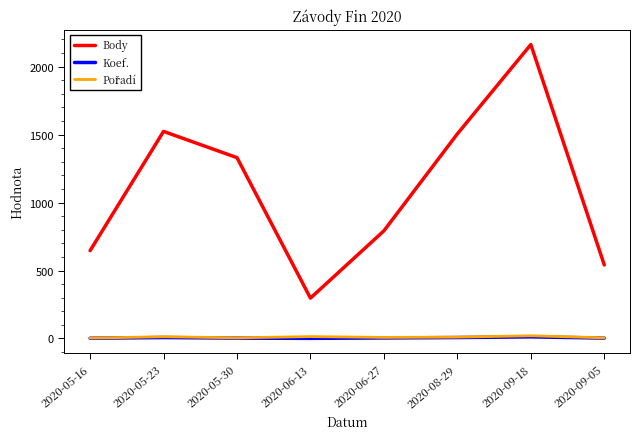

What is the greatest value displayed?

2162